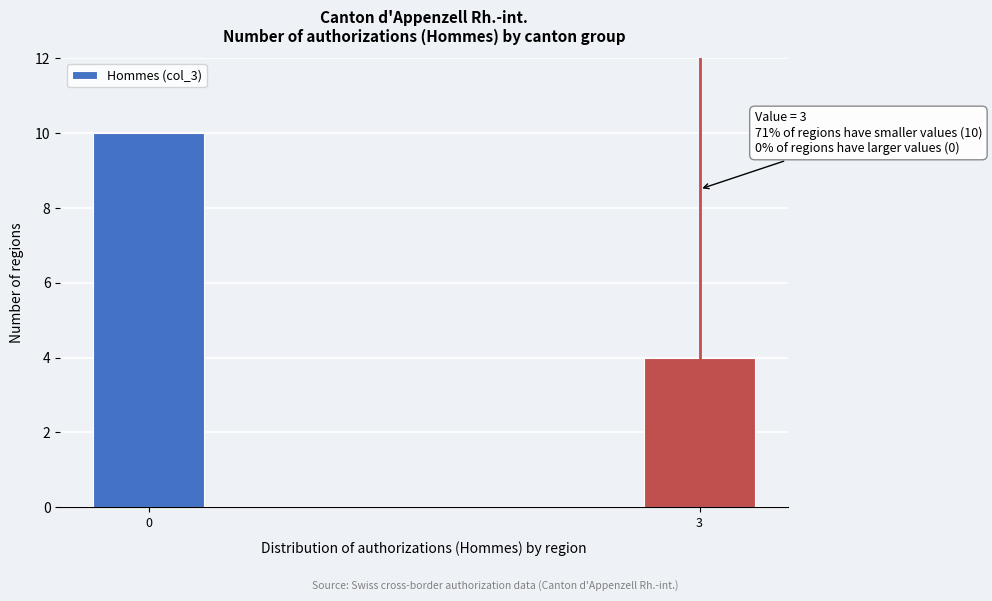

Reading left to right, what are all the values shown in this chart?

10	4